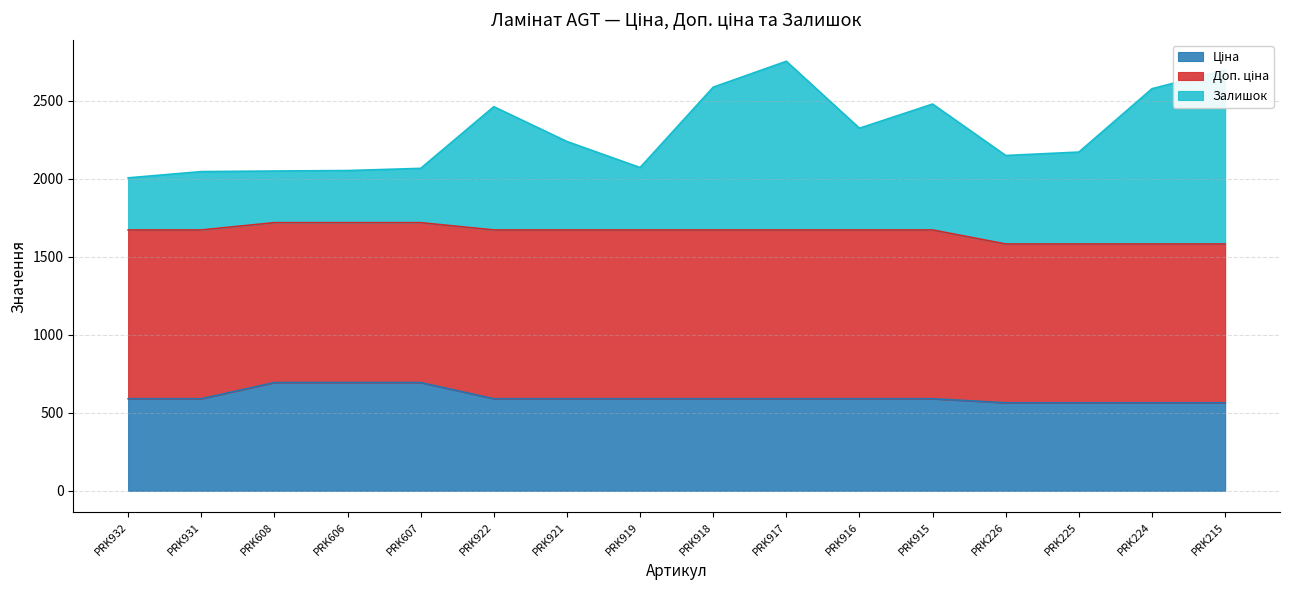

What is the sum of all Ціна values?

9646.2